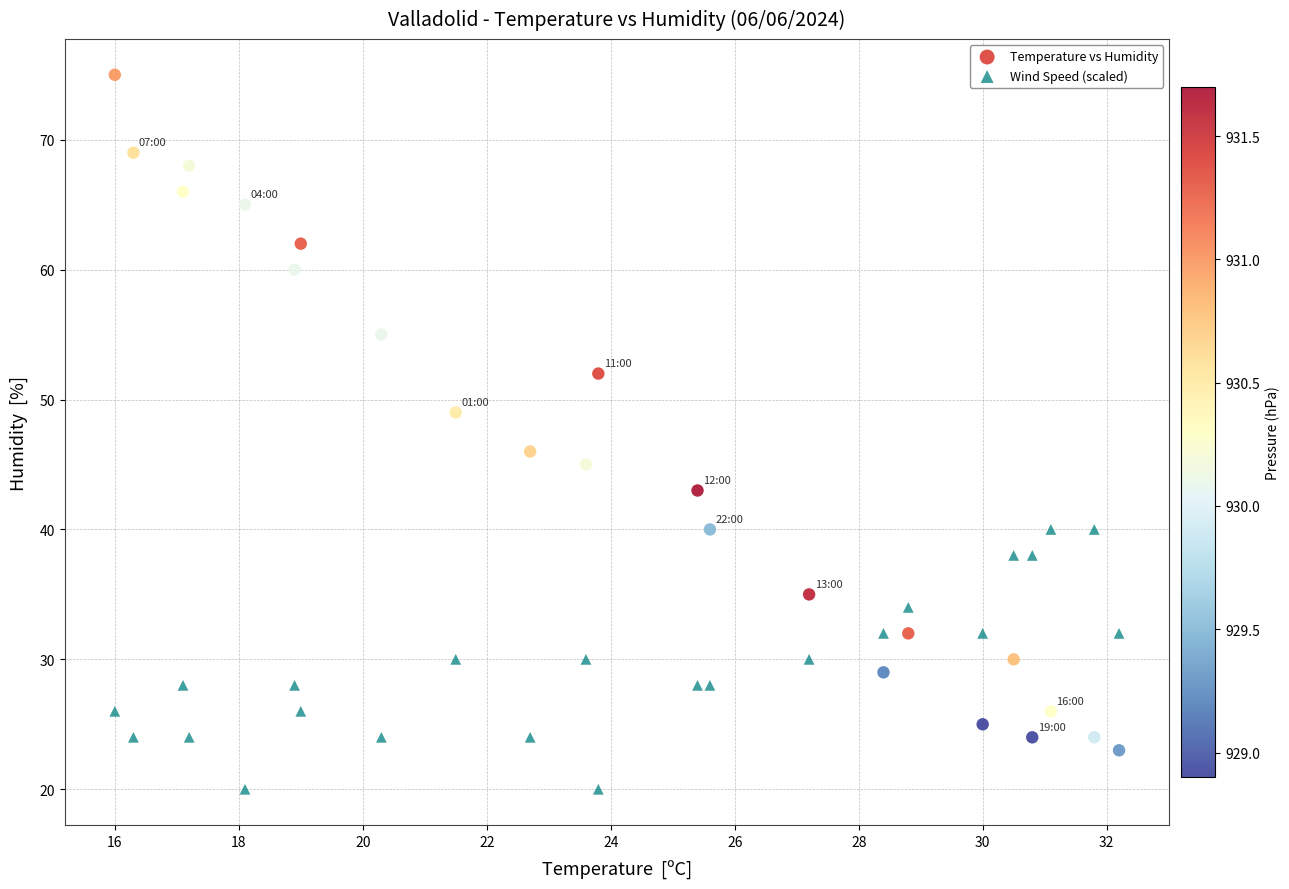

Which series has the widest spread of Y values?

Temperature vs Humidity